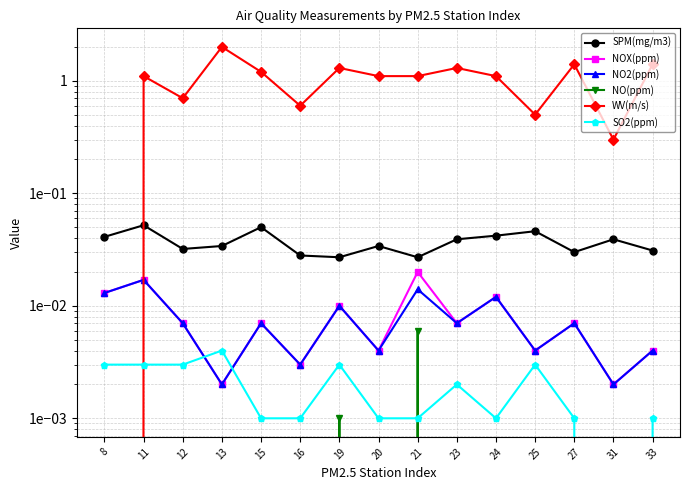

In NO(ppm), how many points are lower than both neighbors (excluding endpoints)?

1